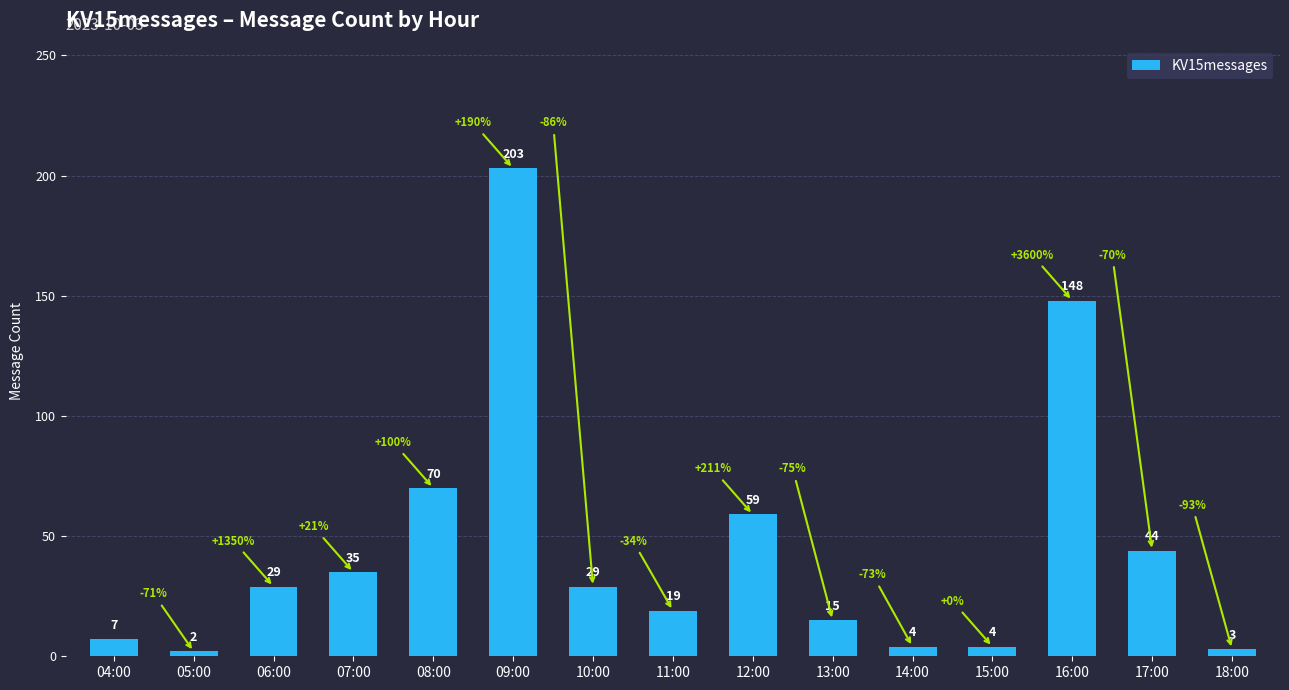

Approximately how many times larger is the value at 16:00 compared to 13:00?

9.9